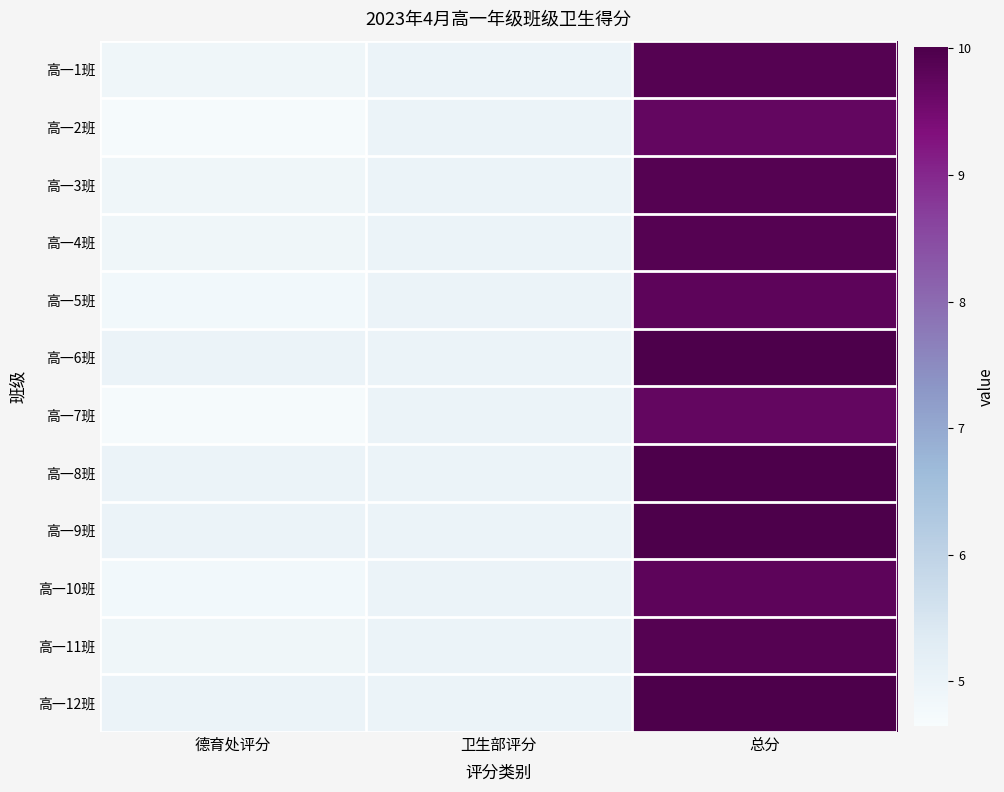

Reading right to left, what are all the values shown in this chart?

高一1班: 总分=9.9	卫生部评分=5.0	德育处评分=4.9
高一2班: 总分=9.7	卫生部评分=5.0	德育处评分=4.7
高一3班: 总分=9.9	卫生部评分=5.0	德育处评分=4.9
高一4班: 总分=9.9	卫生部评分=5.0	德育处评分=4.9
高一5班: 总分=9.8	卫生部评分=5.0	德育处评分=4.8
高一6班: 总分=10.0	卫生部评分=5.0	德育处评分=5.0
高一7班: 总分=9.7	卫生部评分=5.0	德育处评分=4.7
高一8班: 总分=10.0	卫生部评分=5.0	德育处评分=5.0
高一9班: 总分=10.0	卫生部评分=5.0	德育处评分=5.0
高一10班: 总分=9.8	卫生部评分=5.0	德育处评分=4.8
高一11班: 总分=9.9	卫生部评分=5.0	德育处评分=4.9
高一12班: 总分=10.0	卫生部评分=5.0	德育处评分=5.0